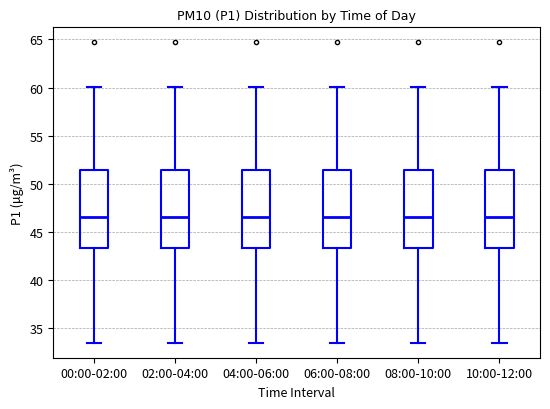

Where does the lower whisker of the box for 00:00-02:00 end on the y-axis? The values are not printed on the chart, so give them approximately, as read against the axis.

33.5